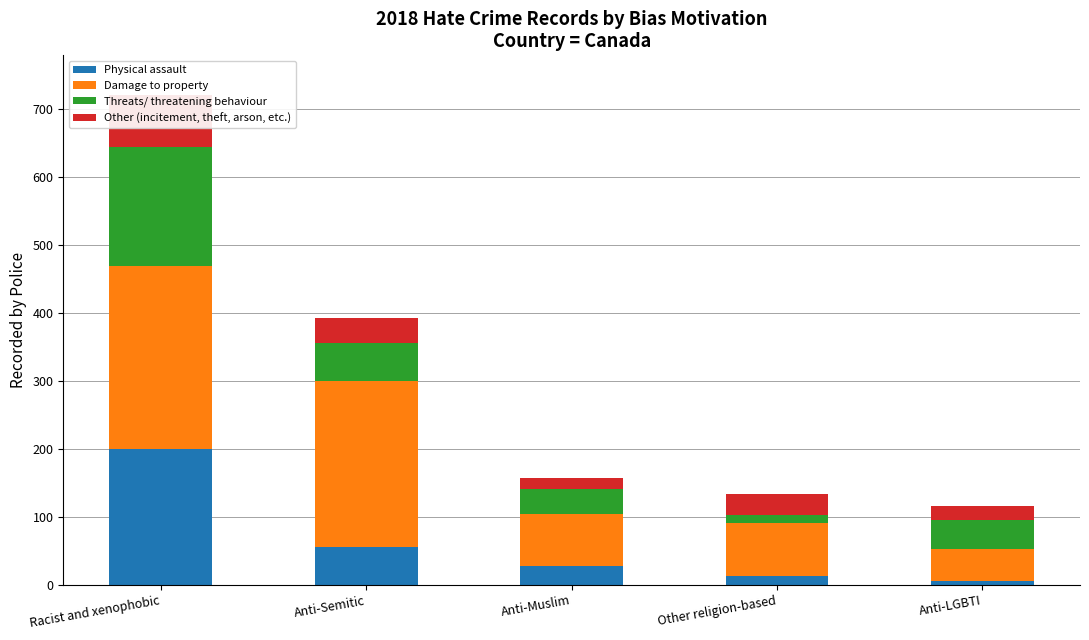

What position from the left is Other religion-based?

4